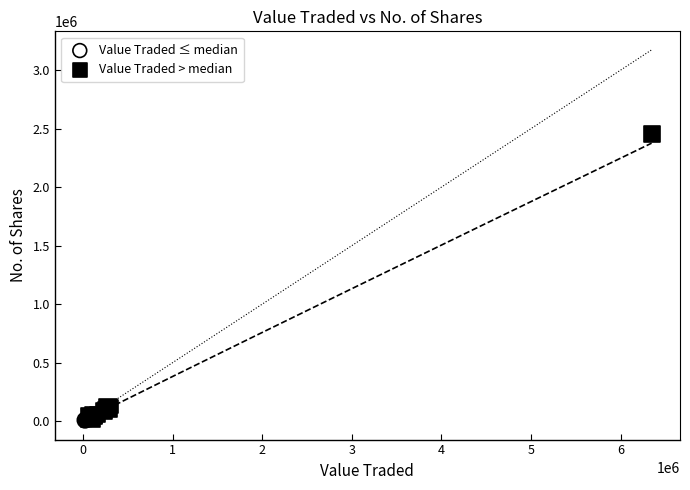

Which series has the widest spread of Y values?

Value Traded > median